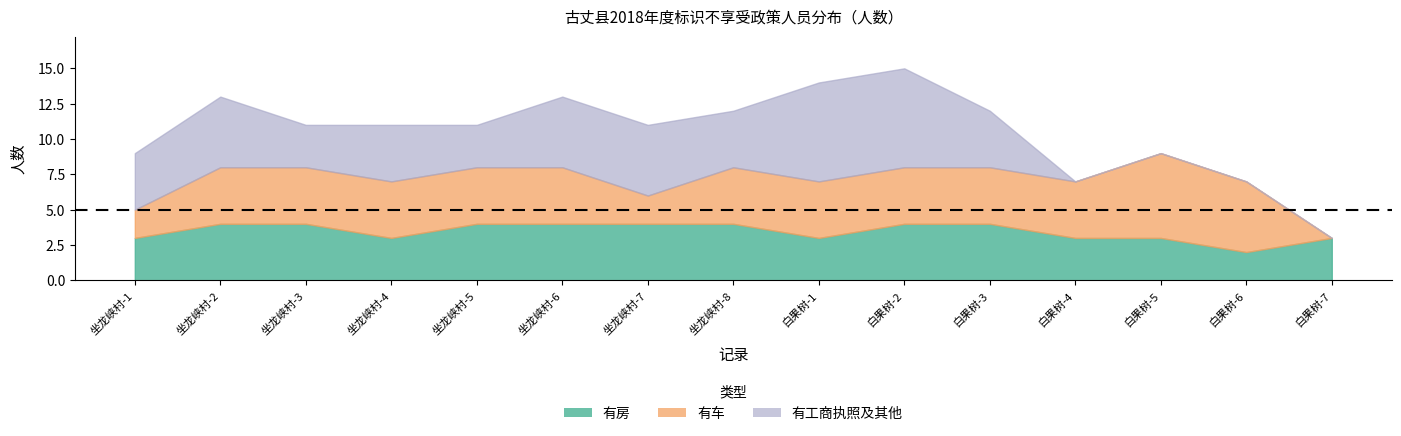

Rank the series by their maximum value, from lowest to highest.

有房, 有车, 有工商执照及其他